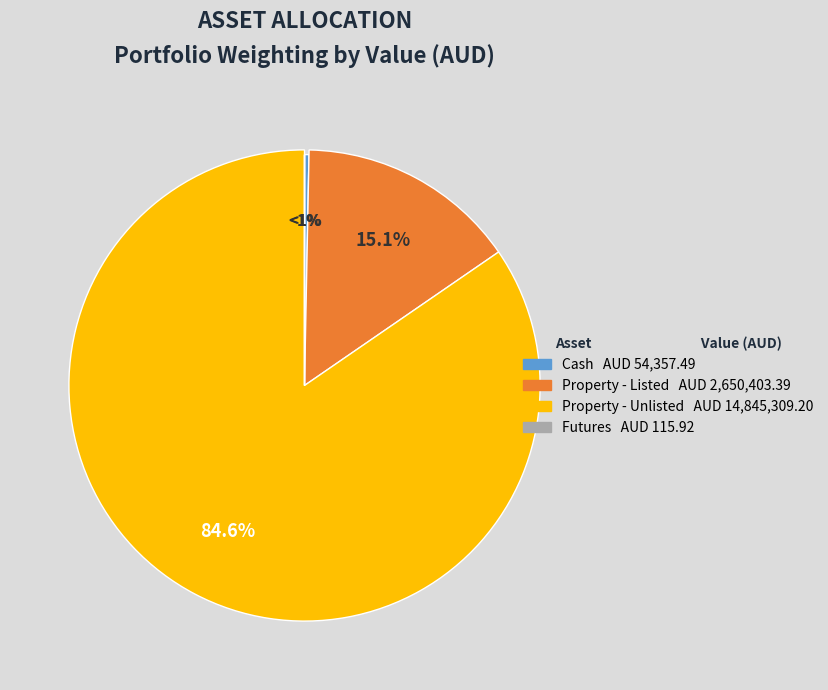

To the nearest percent, what is the combined percentage of Cash and Property - Unlisted?

85%